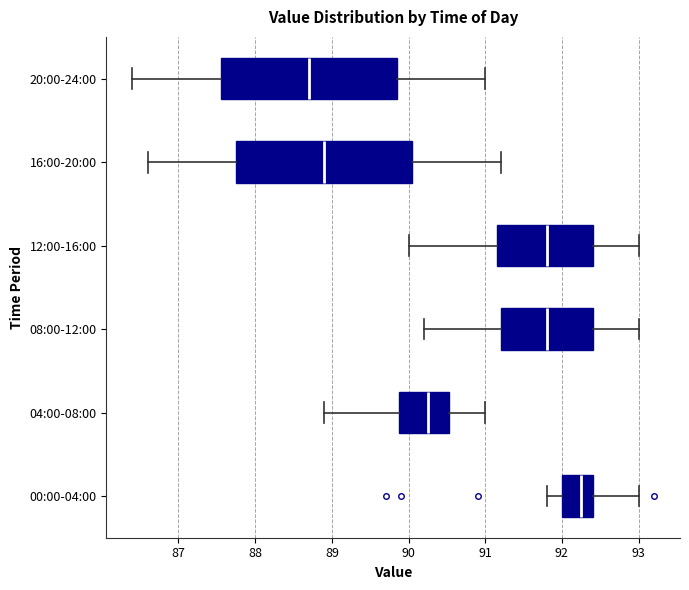

Which box has the furthest to the right median line?

00:00-04:00